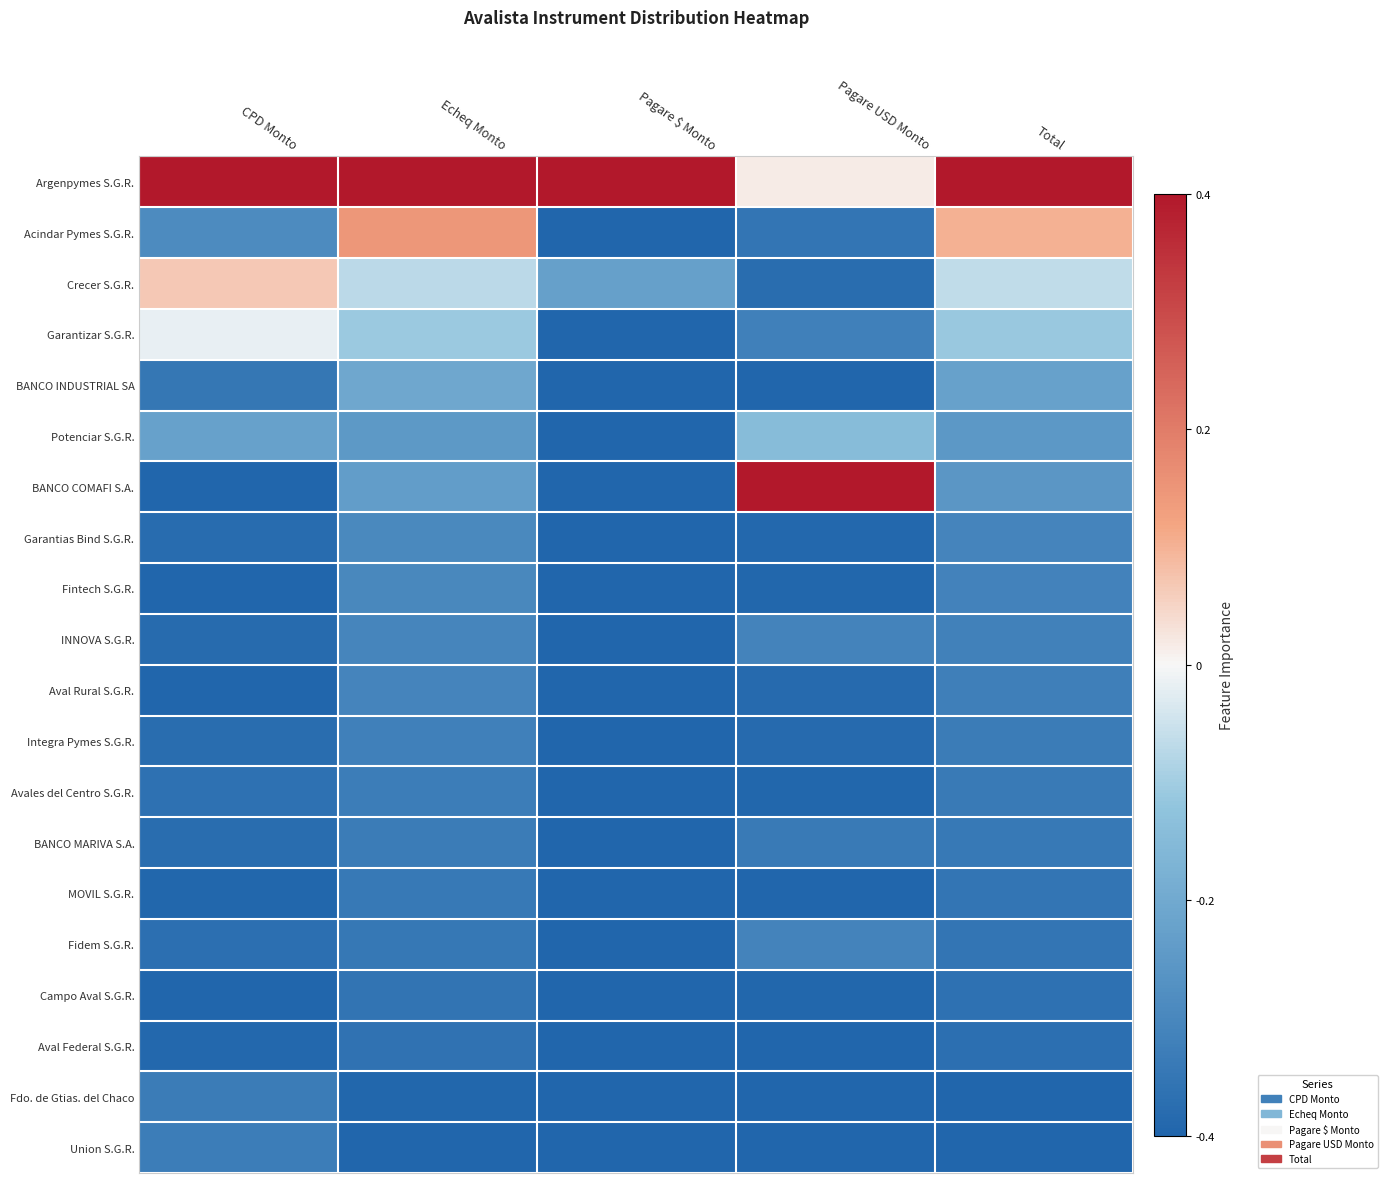

Reading left to right, list all the values displayed in this chart.

Argenpymes S.G.R.: CPD Monto=1.0	Echeq Monto=1.0	Pagare $ Monto=1.0	Pagare USD Monto=0.0	Total=1.0
Acindar Pymes S.G.R.: CPD Monto=-0.7	Echeq Monto=0.4	Pagare $ Monto=-1.0	Pagare USD Monto=-0.9	Total=0.3
Crecer S.G.R.: CPD Monto=0.2	Echeq Monto=-0.2	Pagare $ Monto=-0.6	Pagare USD Monto=-0.9	Total=-0.2
Garantizar S.G.R.: CPD Monto=-0.0	Echeq Monto=-0.3	Pagare $ Monto=-1.0	Pagare USD Monto=-0.8	Total=-0.3
BANCO INDUSTRIAL SA: CPD Monto=-0.9	Echeq Monto=-0.5	Pagare $ Monto=-1.0	Pagare USD Monto=-1.0	Total=-0.6
Potenciar S.G.R.: CPD Monto=-0.6	Echeq Monto=-0.6	Pagare $ Monto=-1.0	Pagare USD Monto=-0.4	Total=-0.6
BANCO COMAFI S.A.: CPD Monto=-1.0	Echeq Monto=-0.6	Pagare $ Monto=-1.0	Pagare USD Monto=1.0	Total=-0.6
Garantias Bind S.G.R.: CPD Monto=-0.9	Echeq Monto=-0.7	Pagare $ Monto=-1.0	Pagare USD Monto=-1.0	Total=-0.8
Fintech S.G.R.: CPD Monto=-1.0	Echeq Monto=-0.7	Pagare $ Monto=-1.0	Pagare USD Monto=-1.0	Total=-0.8
INNOVA S.G.R.: CPD Monto=-1.0	Echeq Monto=-0.8	Pagare $ Monto=-1.0	Pagare USD Monto=-0.8	Total=-0.8
Aval Rural S.G.R.: CPD Monto=-1.0	Echeq Monto=-0.8	Pagare $ Monto=-1.0	Pagare USD Monto=-1.0	Total=-0.8
Integra Pymes S.G.R.: CPD Monto=-0.9	Echeq Monto=-0.8	Pagare $ Monto=-1.0	Pagare USD Monto=-1.0	Total=-0.8
Avales del Centro S.G.R.: CPD Monto=-0.9	Echeq Monto=-0.8	Pagare $ Monto=-1.0	Pagare USD Monto=-1.0	Total=-0.8
BANCO MARIVA S.A.: CPD Monto=-0.9	Echeq Monto=-0.8	Pagare $ Monto=-1.0	Pagare USD Monto=-0.8	Total=-0.9
MOVIL S.G.R.: CPD Monto=-1.0	Echeq Monto=-0.9	Pagare $ Monto=-1.0	Pagare USD Monto=-1.0	Total=-0.9
Fidem S.G.R.: CPD Monto=-0.9	Echeq Monto=-0.9	Pagare $ Monto=-1.0	Pagare USD Monto=-0.8	Total=-0.9
Campo Aval S.G.R.: CPD Monto=-1.0	Echeq Monto=-0.9	Pagare $ Monto=-1.0	Pagare USD Monto=-1.0	Total=-0.9
Aval Federal S.G.R.: CPD Monto=-1.0	Echeq Monto=-0.9	Pagare $ Monto=-1.0	Pagare USD Monto=-1.0	Total=-0.9
Fdo. de Gtias. del Chaco: CPD Monto=-0.8	Echeq Monto=-1.0	Pagare $ Monto=-1.0	Pagare USD Monto=-1.0	Total=-1.0
Union S.G.R.: CPD Monto=-0.8	Echeq Monto=-1.0	Pagare $ Monto=-1.0	Pagare USD Monto=-1.0	Total=-1.0